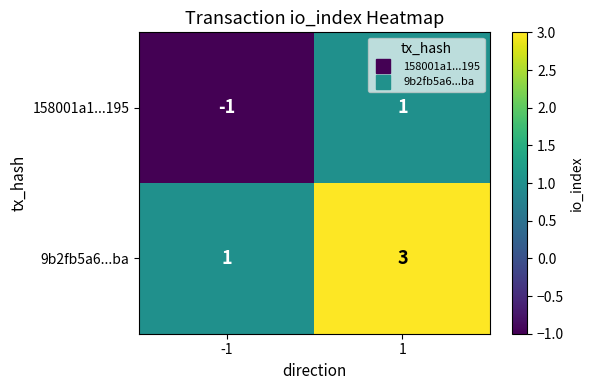

Count the number of categories in the chart.

2